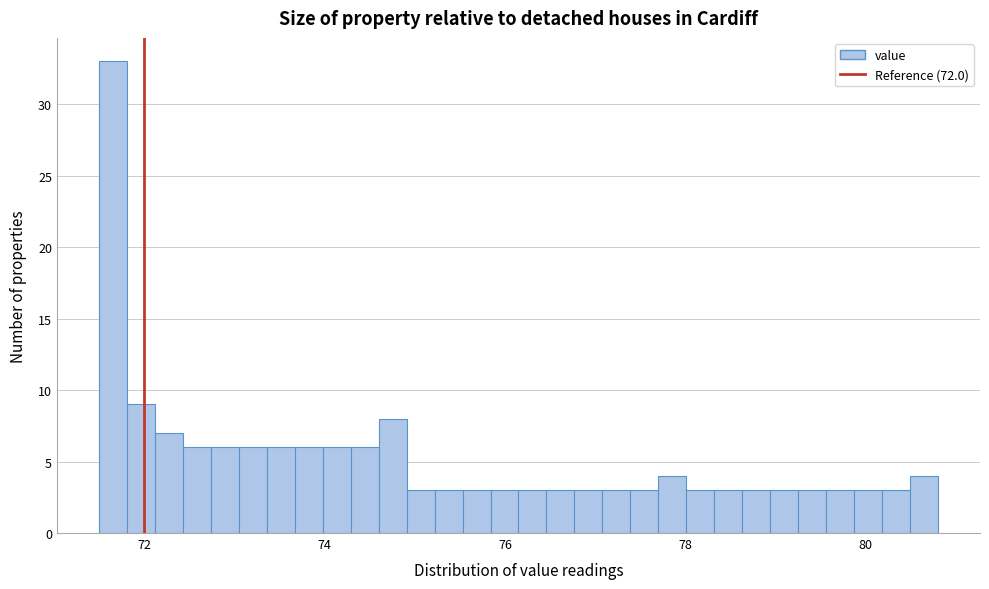

Around what value on the x-axis is the tallest bar? Give the approximate position of its centre, as read against the axis.

71.6